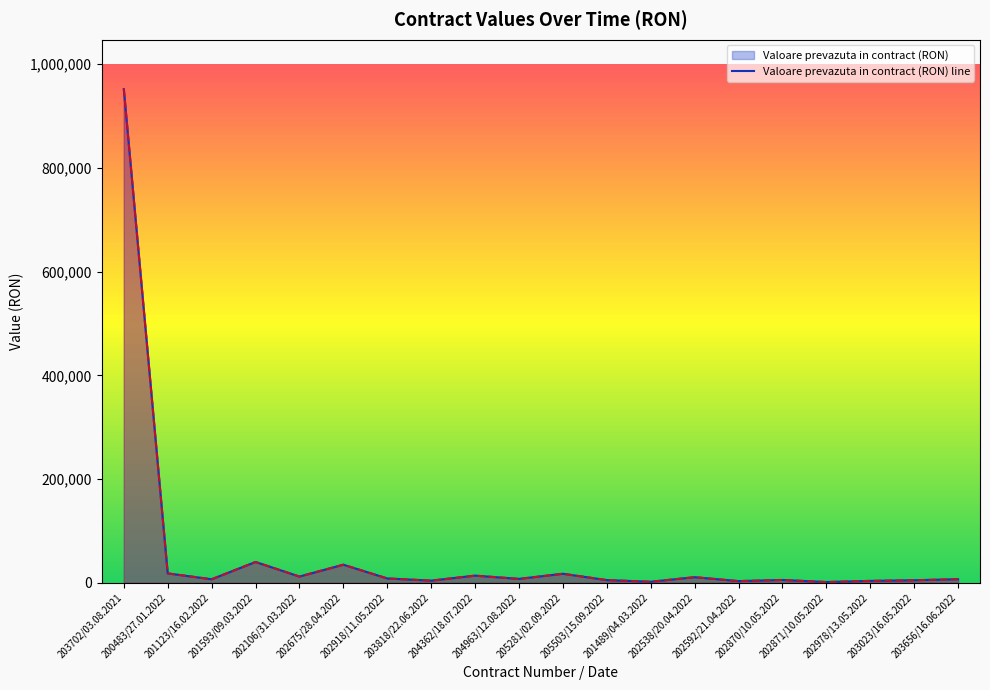

What is the label of the 10th point from the left?

204963/12.08.2022